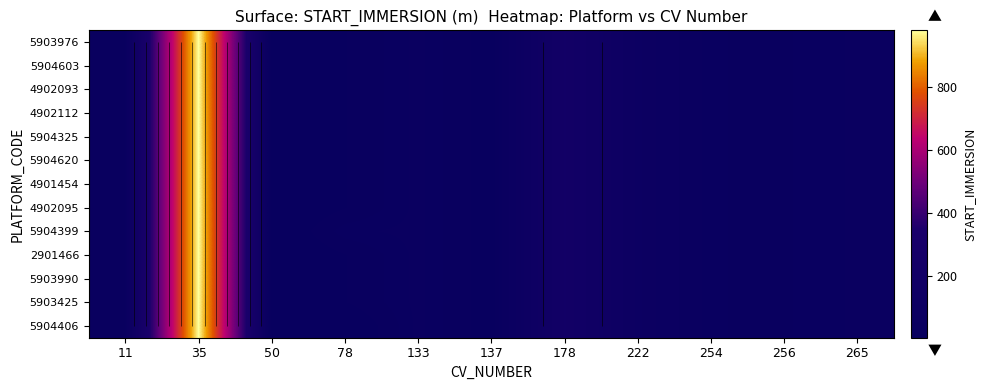

At which label does 5904399 first exceed 40?

35